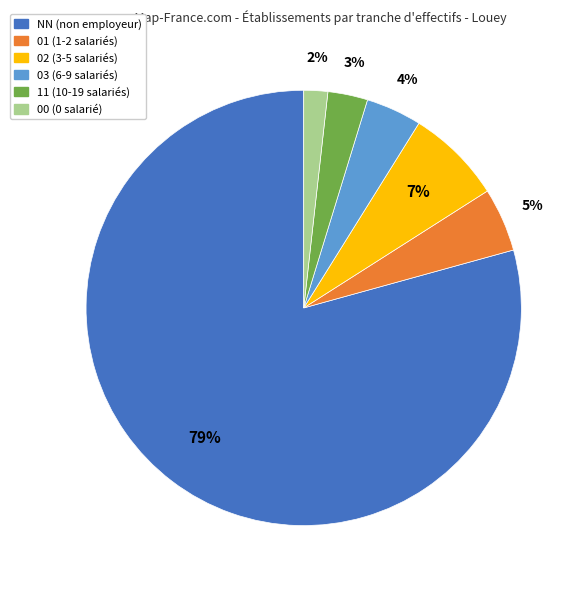

Combined, do 00 and 02 account for over 50%?

No